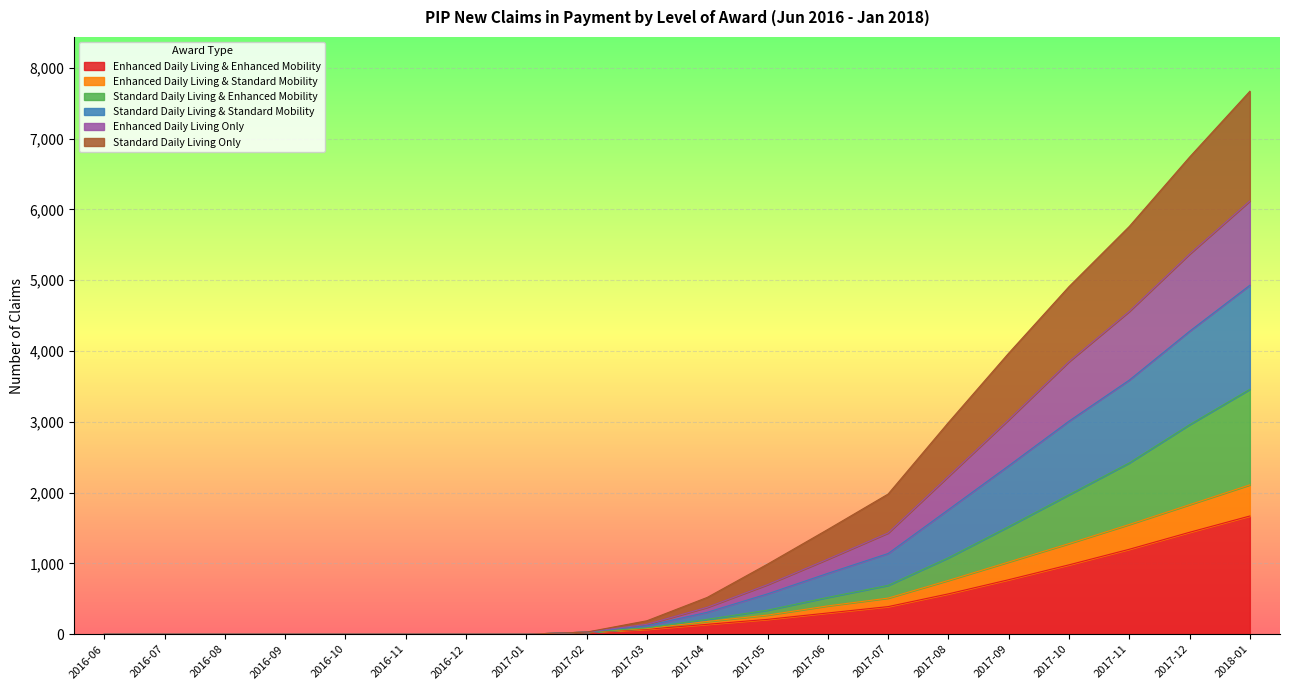

What is the maximum value for Enhanced Daily Living & Enhanced Mobility?

1670